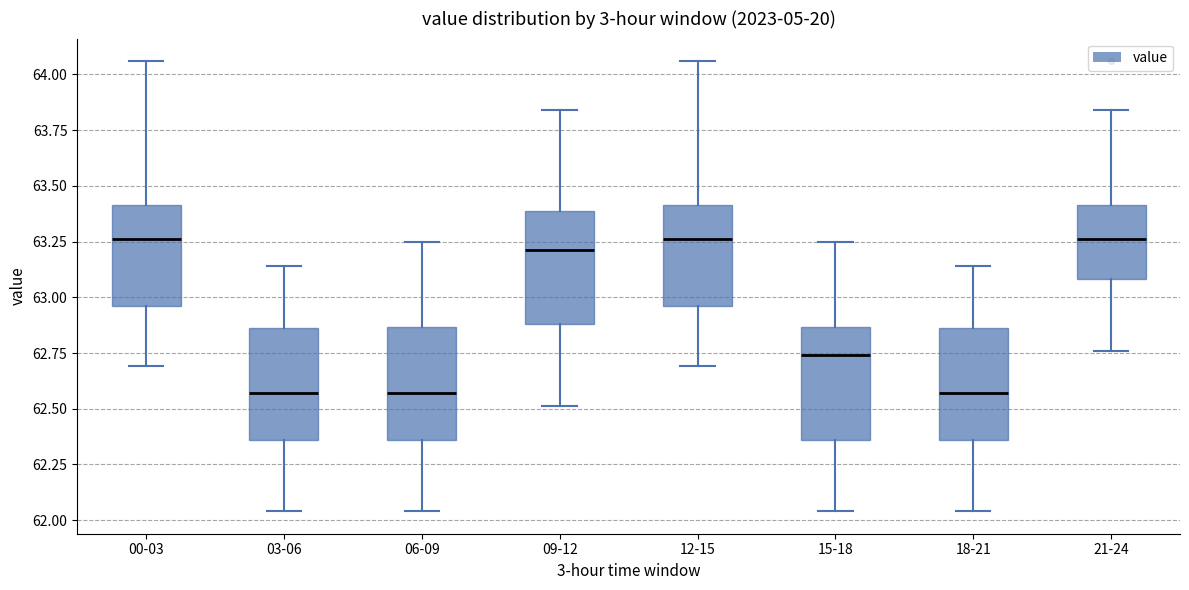

Reading left to right, transcribe this box plot: for each box, give where its median line is, the range the box spans, and where its two whiskers end, as read against the y-axis. The values are not printed on the chart, so give them approximately, as read against the axis.

00-03: median 63.25, box 62.95 to 63.40, whiskers 62.70 to 64.05
03-06: median 62.55, box 62.35 to 62.85, whiskers 62.05 to 63.15
06-09: median 62.55, box 62.35 to 62.85, whiskers 62.05 to 63.25
09-12: median 63.20, box 62.90 to 63.40, whiskers 62.50 to 63.85
12-15: median 63.25, box 62.95 to 63.40, whiskers 62.70 to 64.05
15-18: median 62.75, box 62.35 to 62.85, whiskers 62.05 to 63.25
18-21: median 62.55, box 62.35 to 62.85, whiskers 62.05 to 63.15
21-24: median 63.25, box 63.10 to 63.40, whiskers 62.75 to 63.85